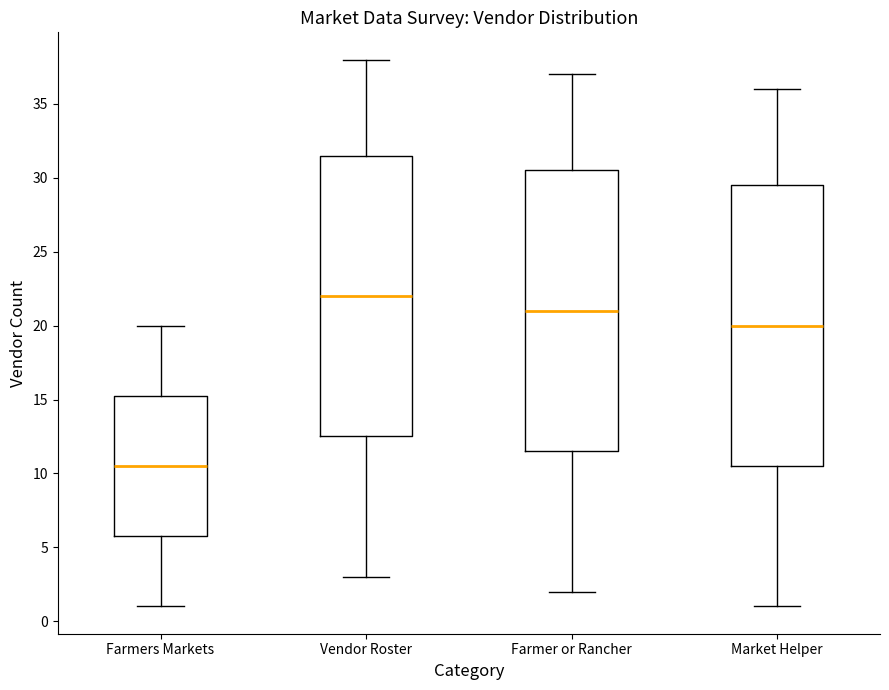

Which box's median line is the highest?

Vendor Roster